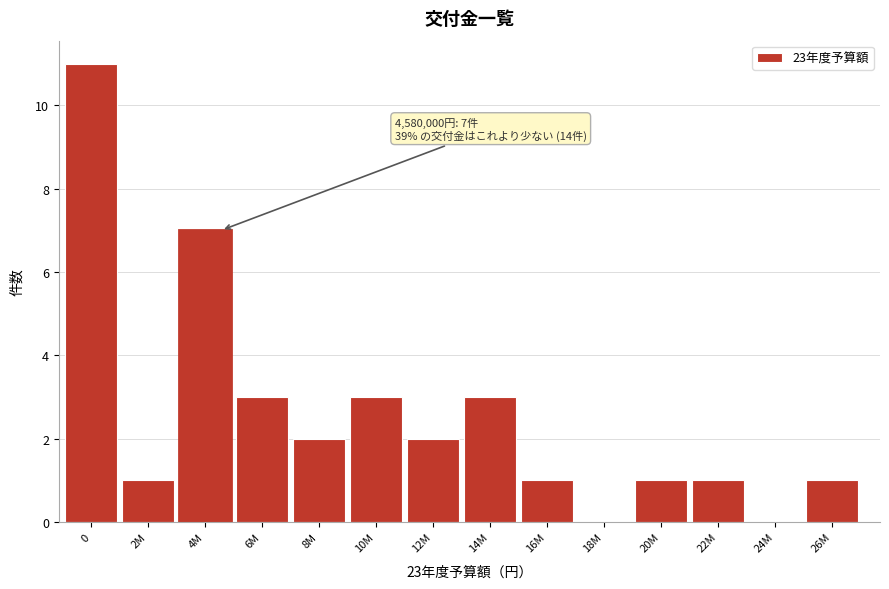

Reading left to right, extract all data points from this chart.

0=11	2M=1	4M=7	6M=3	8M=2	10M=3	12M=2	14M=3	16M=1	18M=0	20M=1	22M=1	24M=0	26M=1